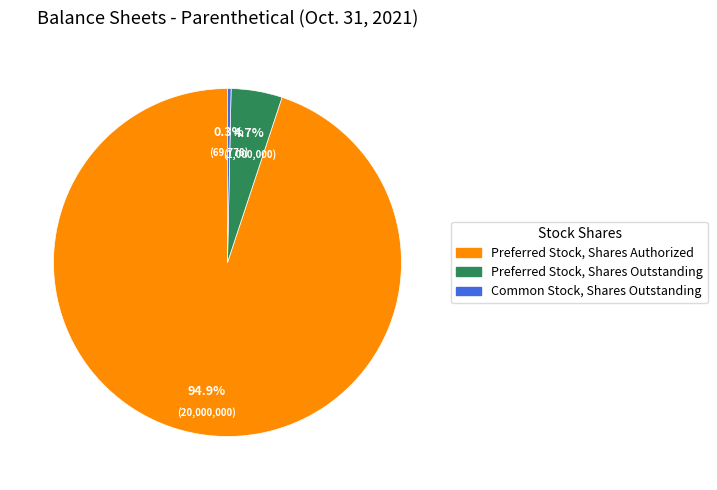

What percentage is the Preferred Stock, Shares Outstanding slice, to the nearest percent?

5%